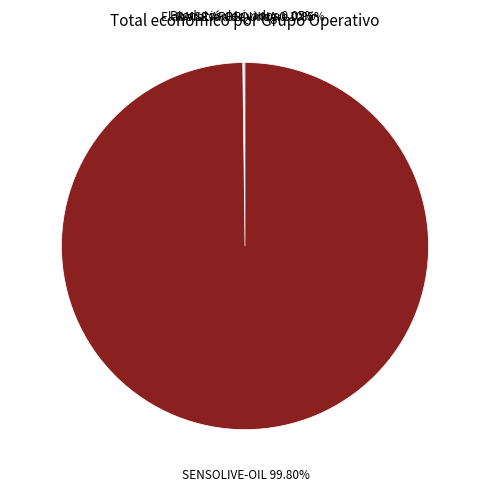

Does SENSOLIVE-OIL represent more than half of the total?

Yes